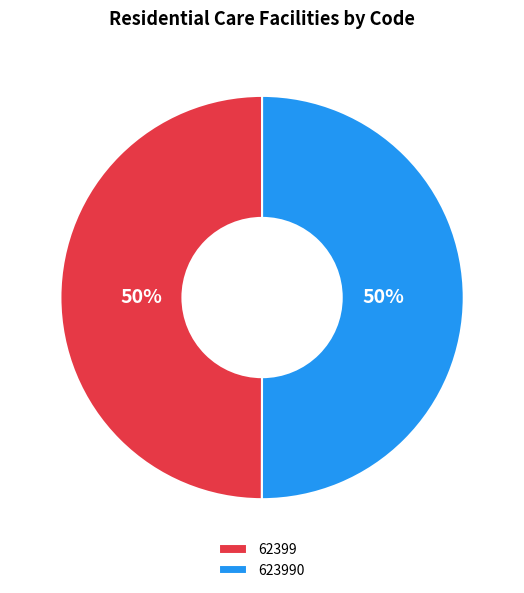

Is the sum of 62399 and 623990 greater than half?

Yes